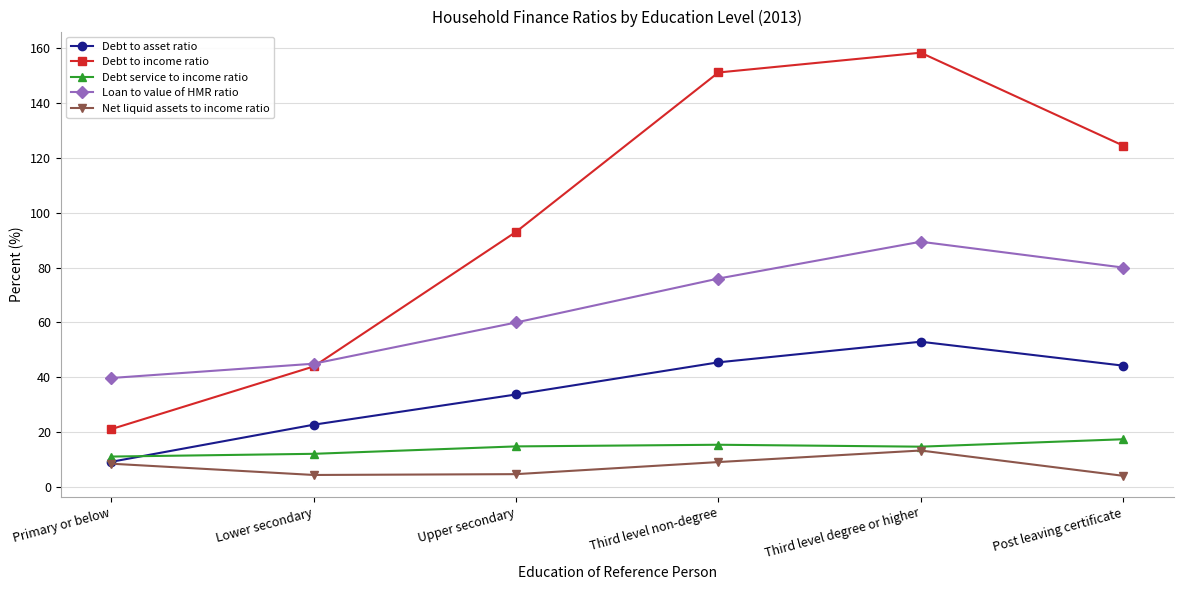

Between Primary or below and Post leaving certificate, which series saw the biggest shift?

Debt to income ratio